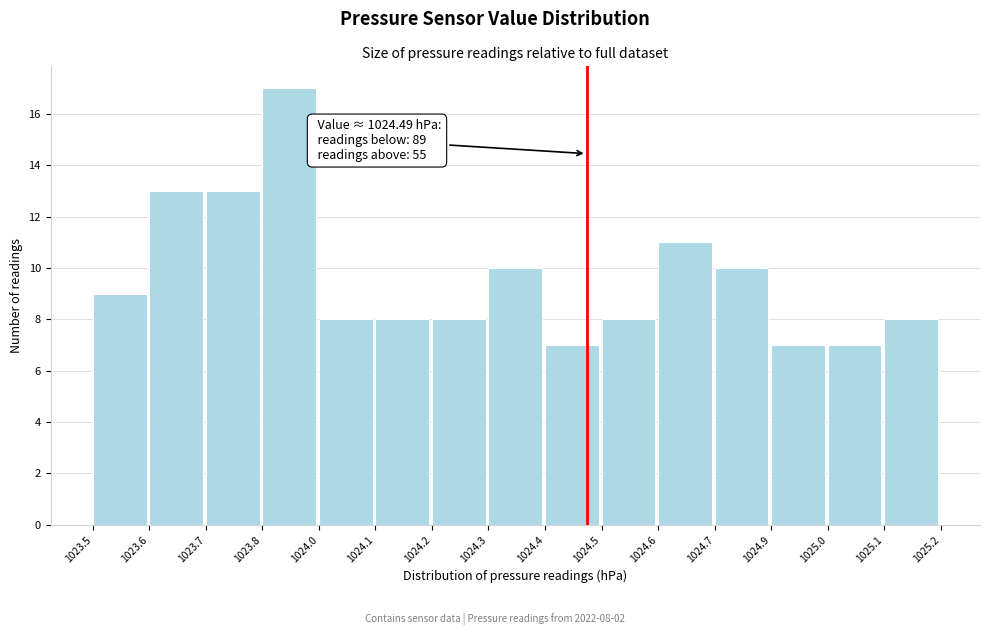

Reading left to right, list all the values displayed in this chart.

9	13	13	17	8	8	8	10	7	8	11	10	7	7	8